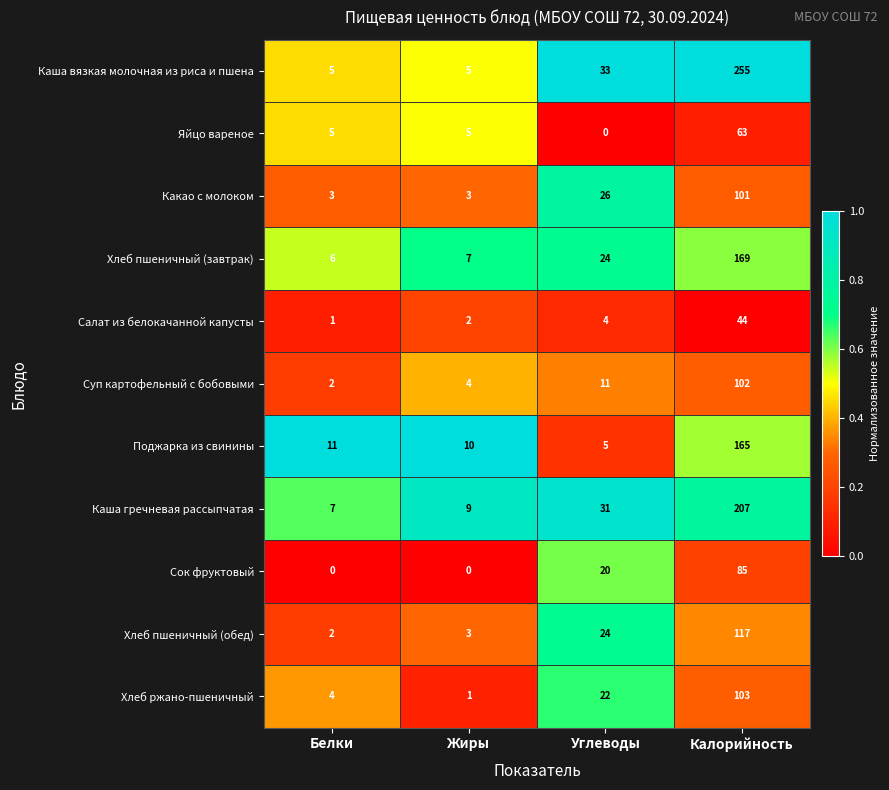

Where is Поджарка из свинины nearest to the value 85?

Белки